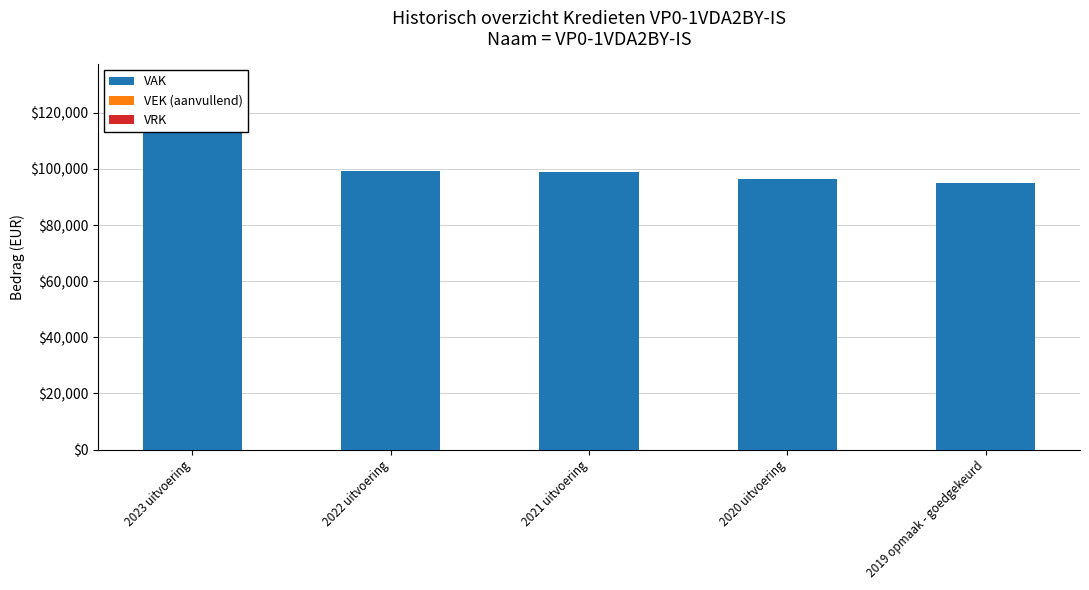

True or false: VAK has a value of 22615 at 2020 uitvoering.

False